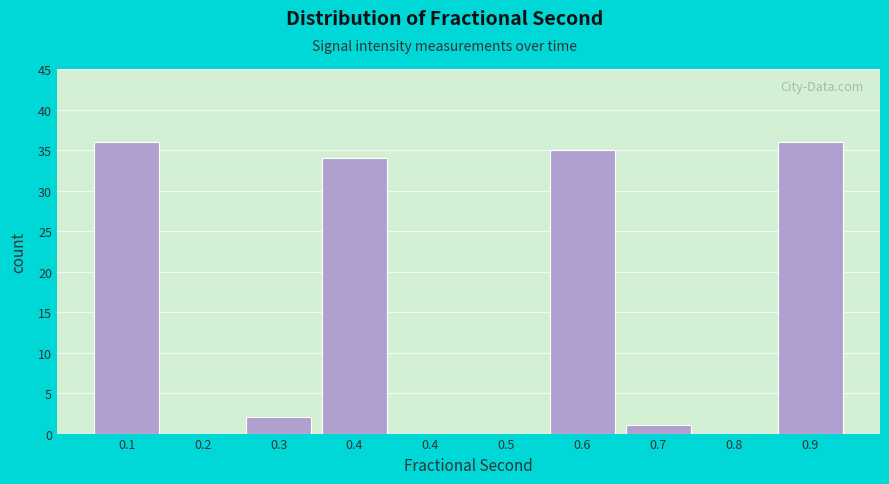

Are the bars horizontal?

No